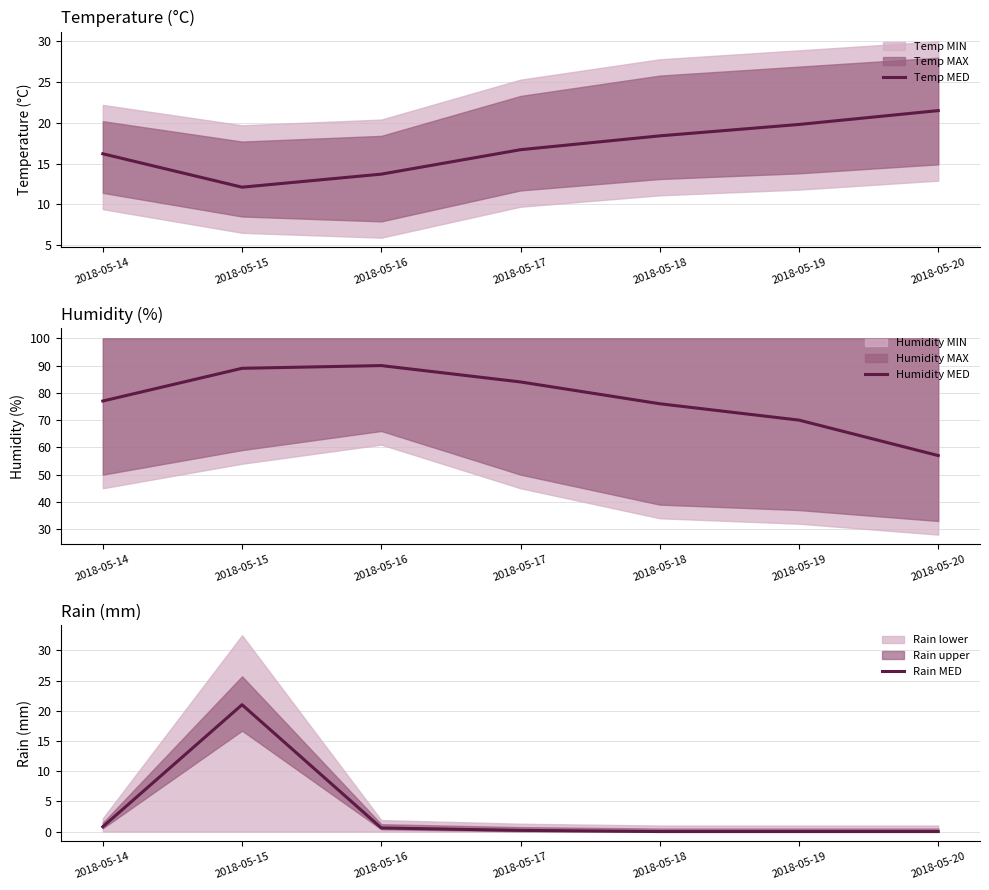

How many values in the Rain MED series exceed 0?

4